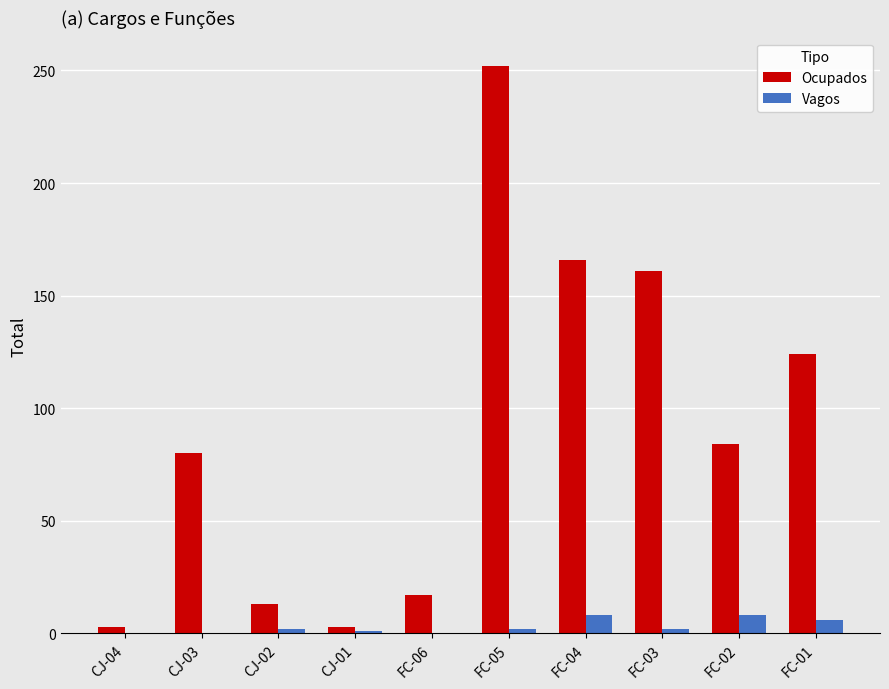

The value of Ocupados at CJ-03 is 80. True or false?

True